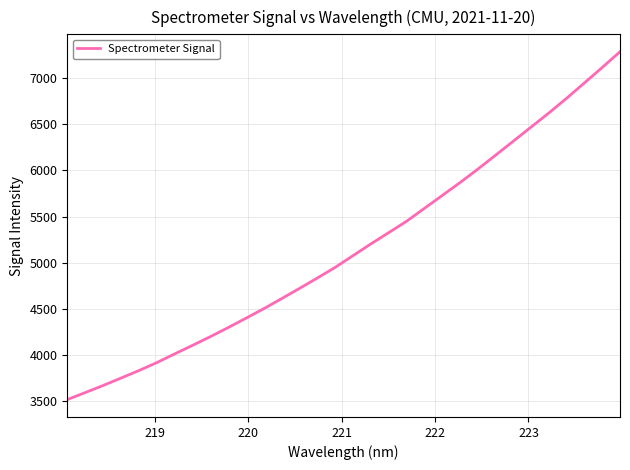

What is the maximum value shown in the chart?

7282.9